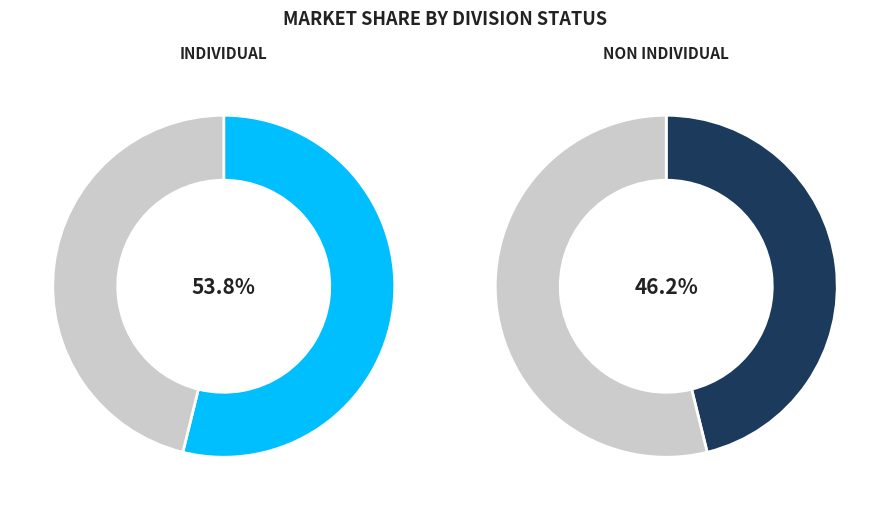

Which slice is the largest?

INDIVIDUAL